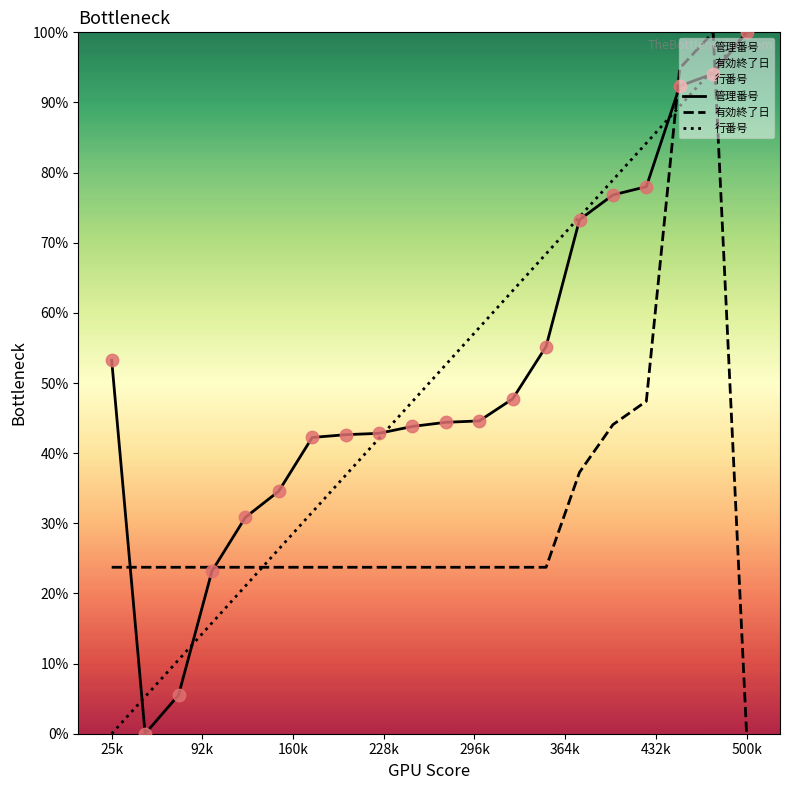

How many times do 有効終了日 and 行番号 cross each other?

3